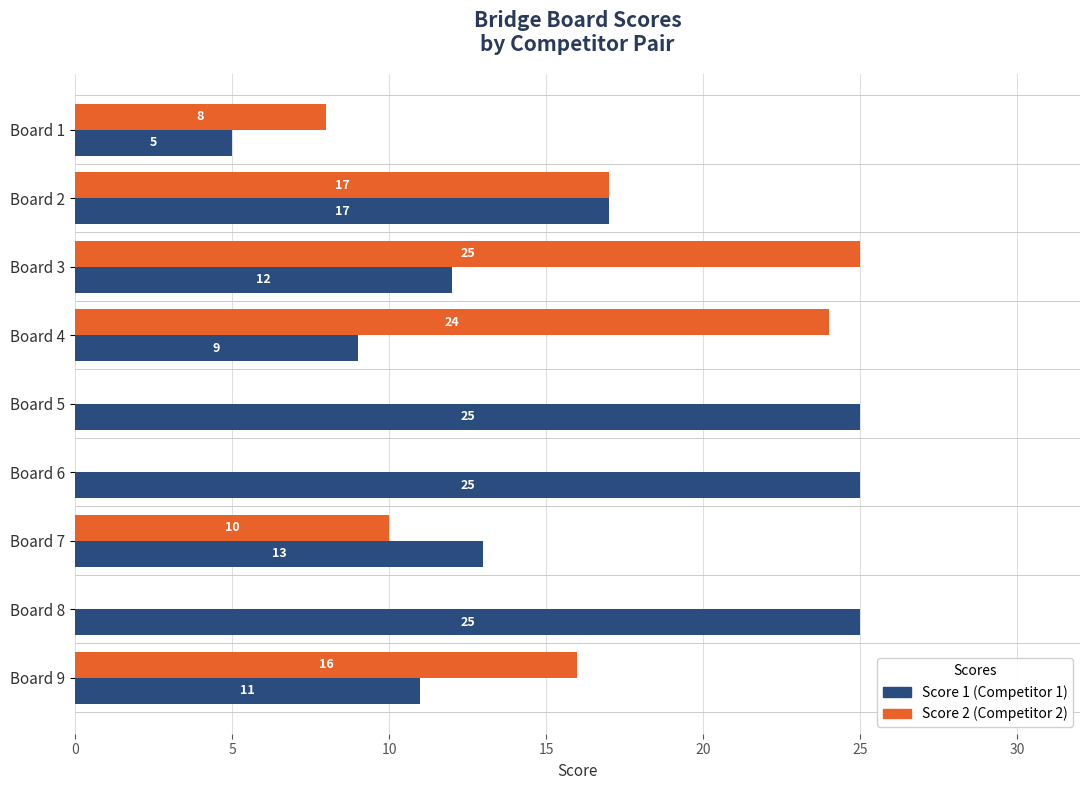

What is the maximum value shown in the chart?

25